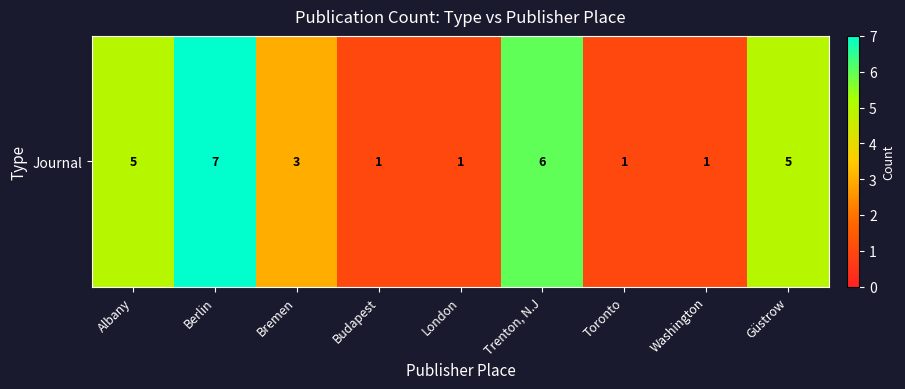

At which category does the chart reach its minimum across all series?

Budapest